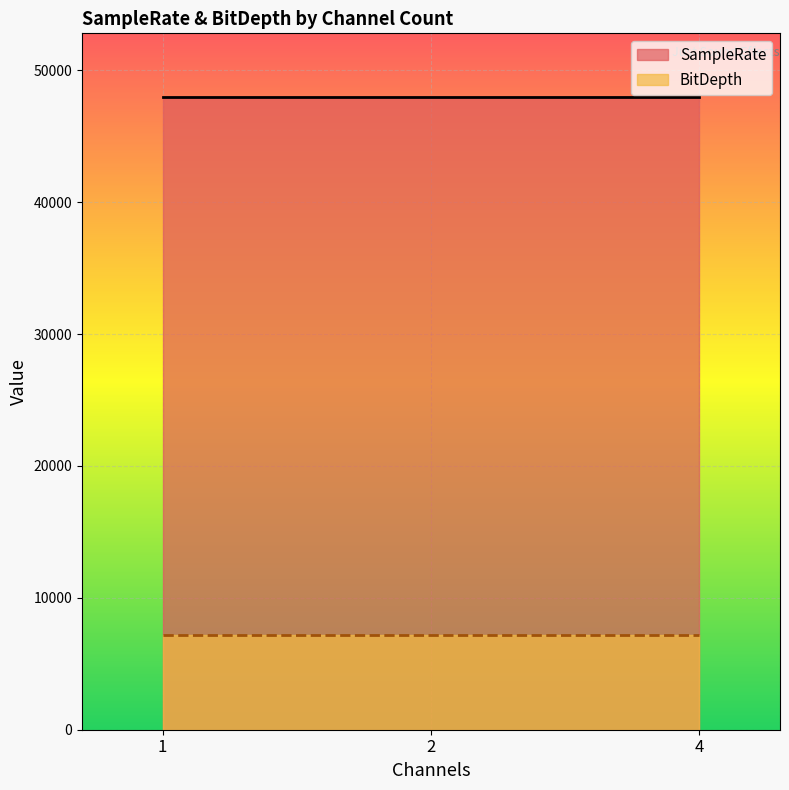

At how many categories does at least one series exceed 20134?

3